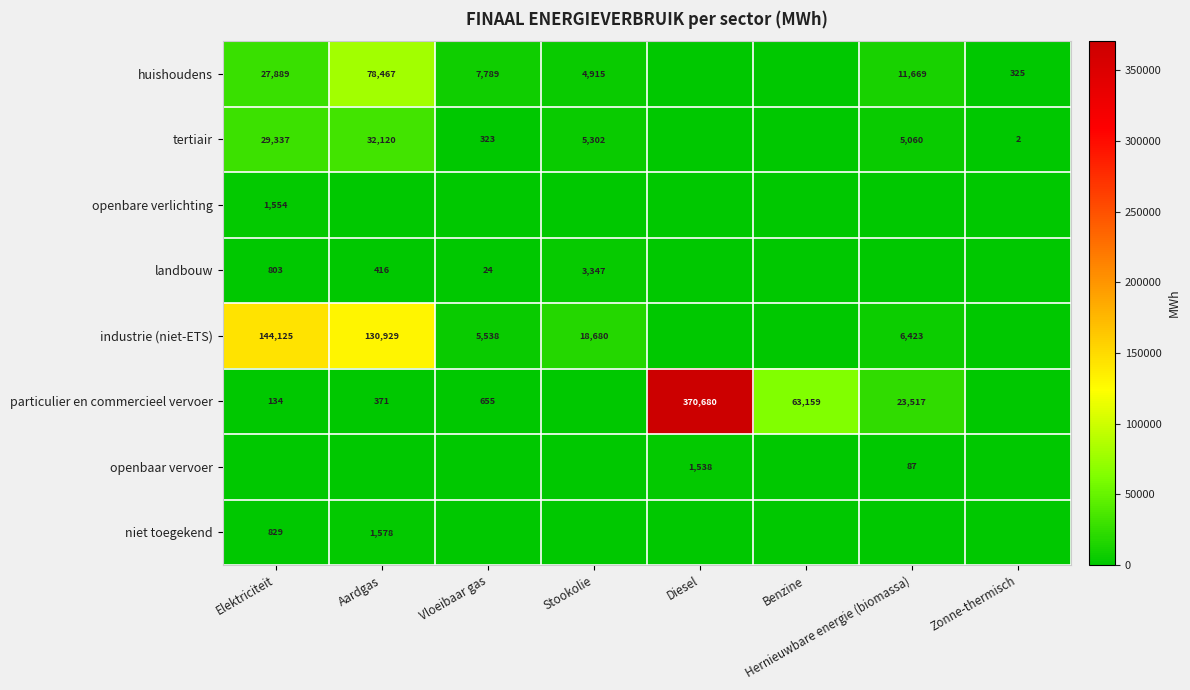

Is the value of tertiair at Vloeibaar gas greater than the value of landbouw at Vloeibaar gas?

Yes